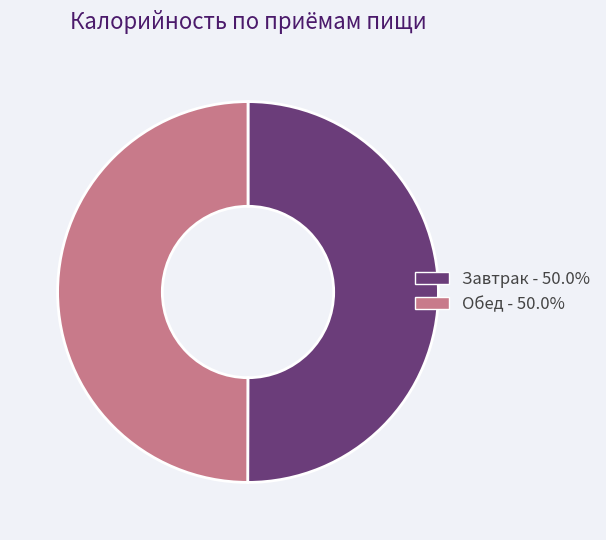

Do Завтрак - 50.0% and Обед - 50.0% together represent more than half of the pie?

Yes